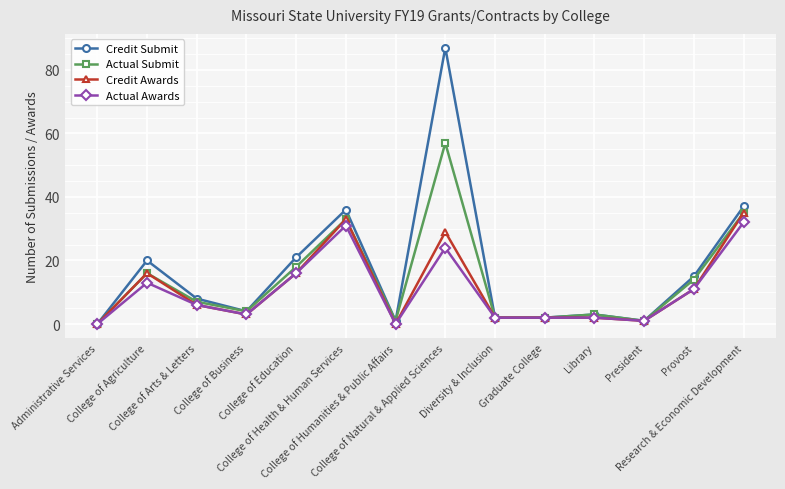

Between Graduate College and Provost, which series saw the biggest shift?

Credit Submit